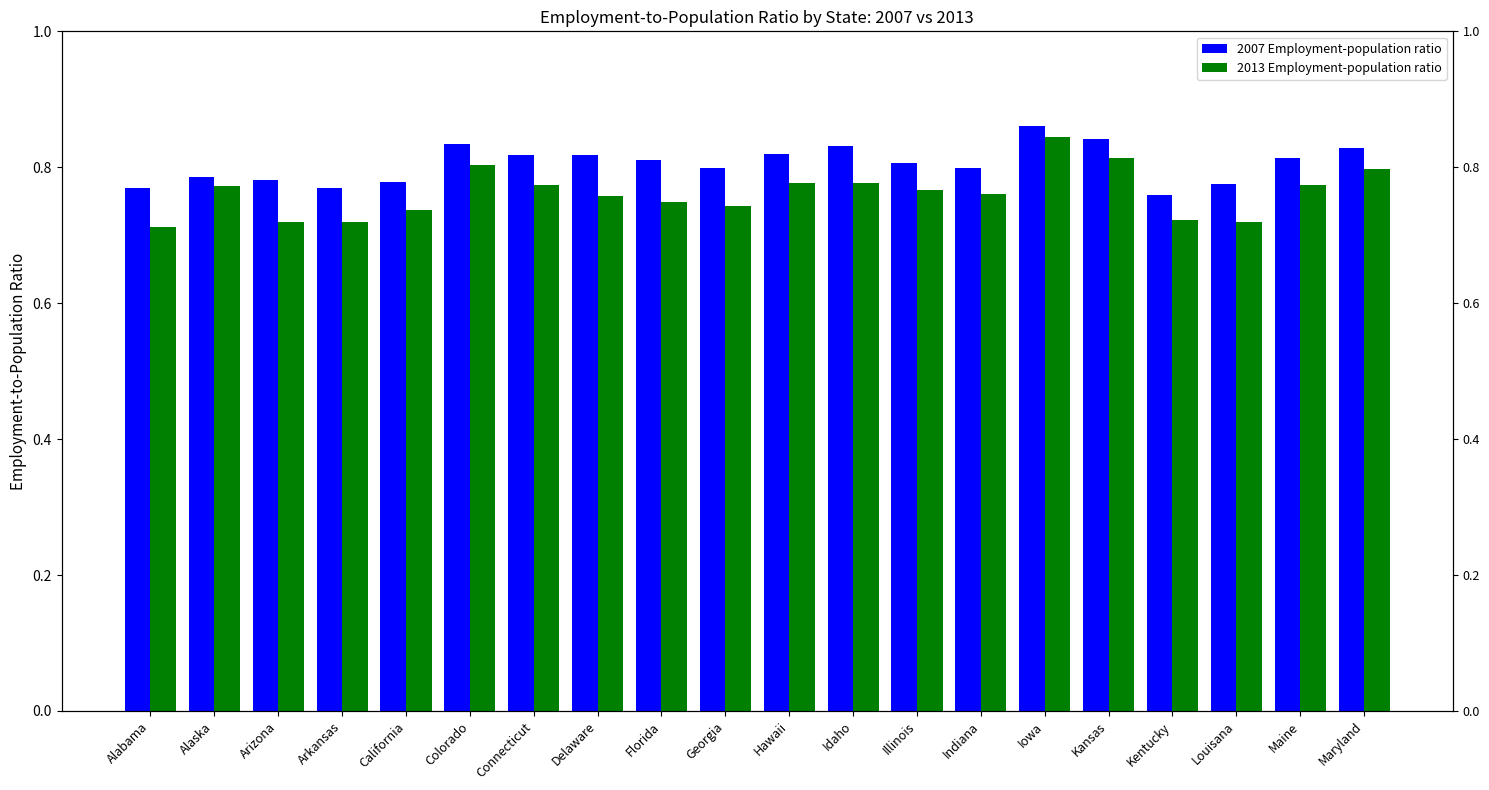

How many bars are there in each group?

2